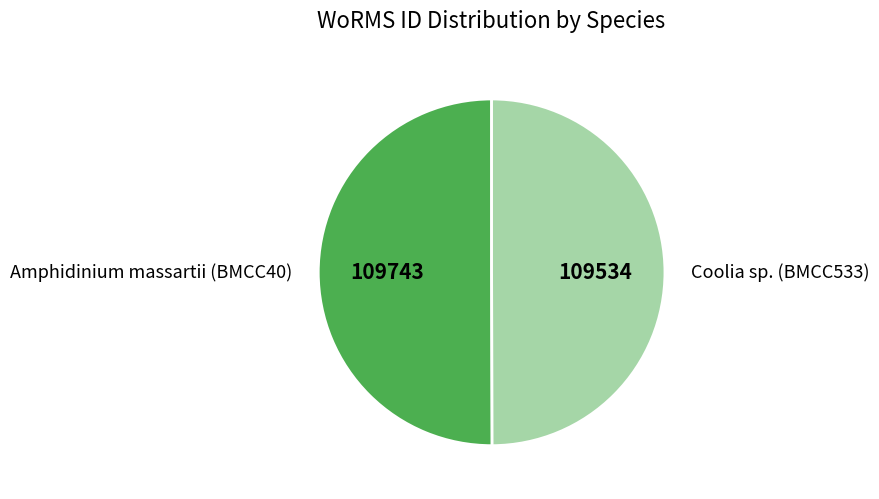

Approximately how many times larger is the value at Coolia sp. (BMCC533) compared to Amphidinium massartii (BMCC40)?

1.0